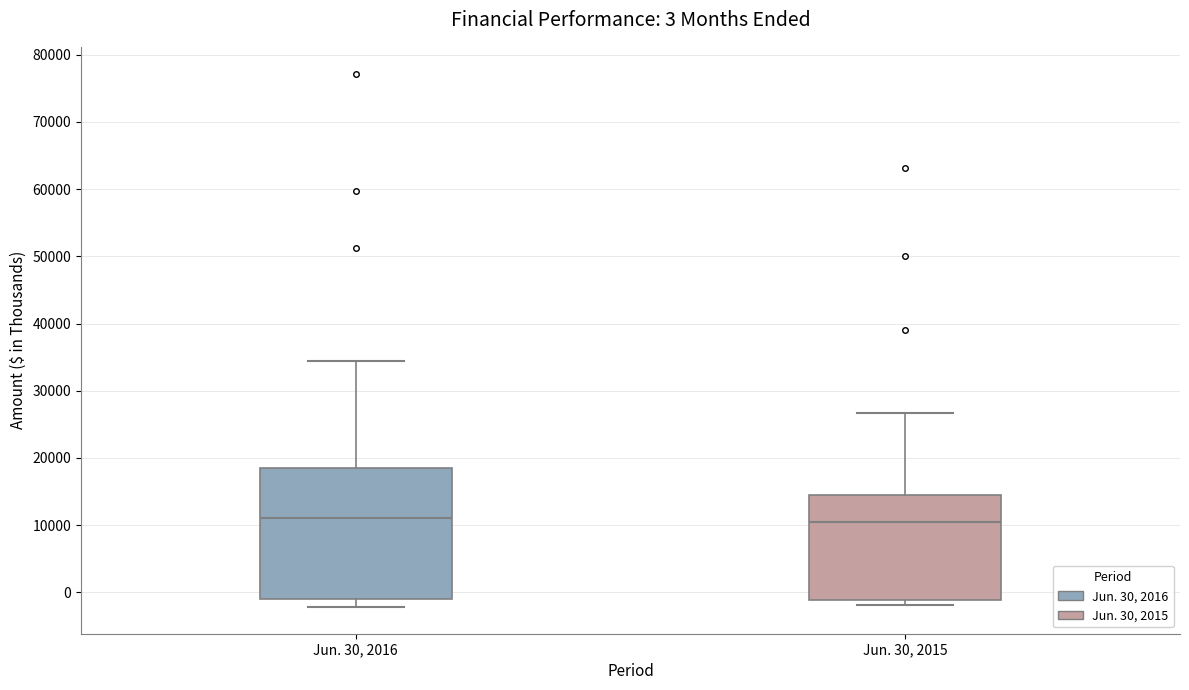

Which box is the tallest, from its lower edge to its upper edge?

Jun. 30, 2016